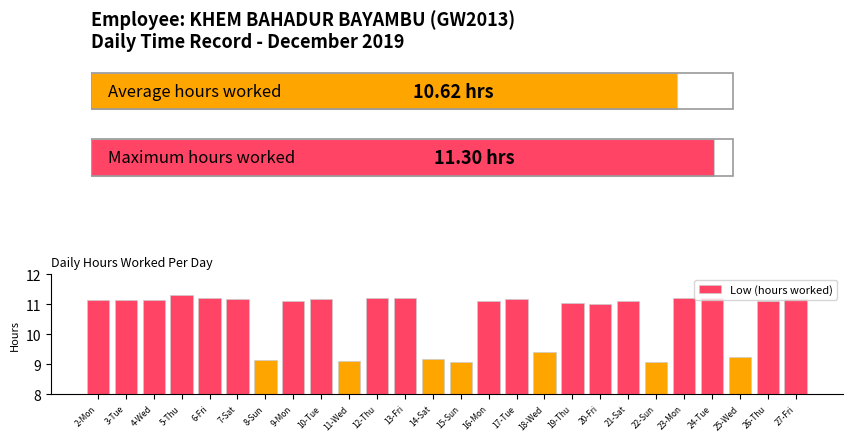

What is the maximum value shown in the chart?

11.3